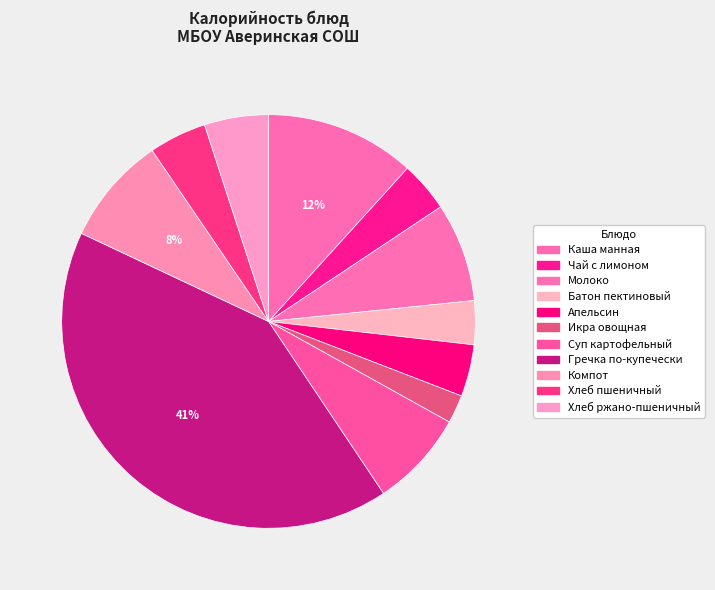

To the nearest percent, what portion does Чай с лимоном represent?

4%